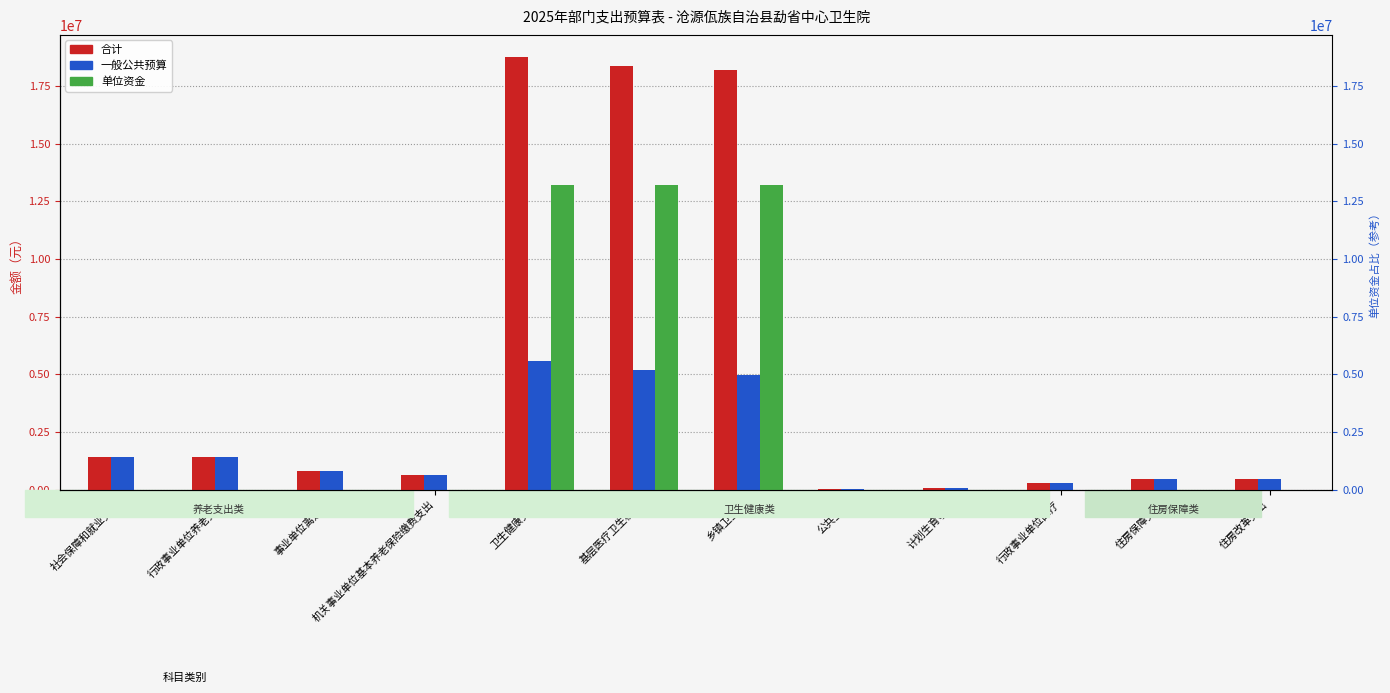

Which category has the lowest value across all series?

社会保障和就业支出